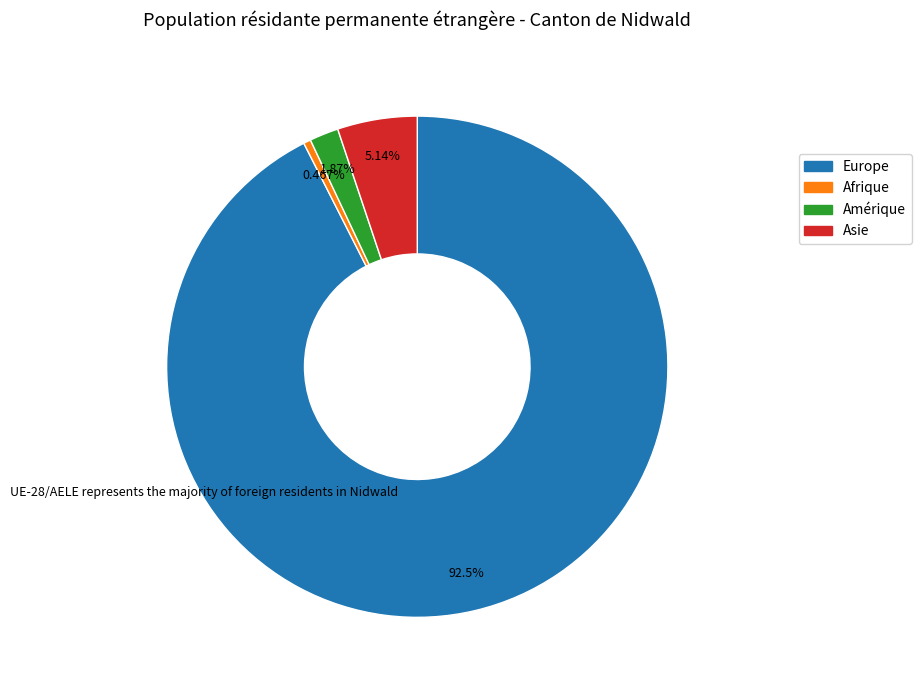

Does any single category account for the majority?

Yes